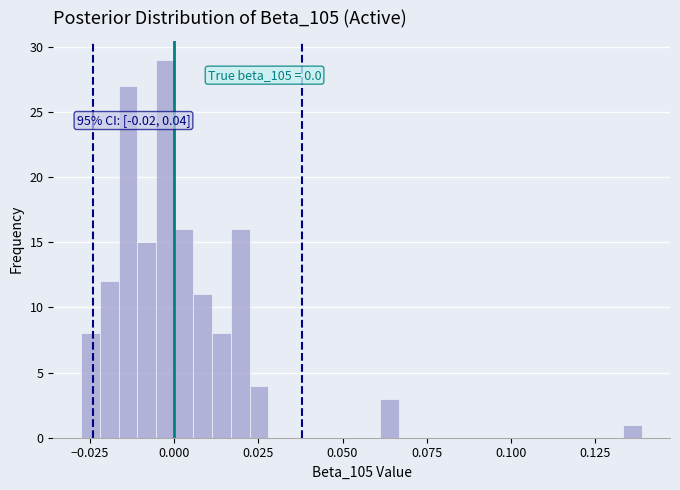

Read against the x-axis, roughly where is the centre of the tallest bar?

-0.005